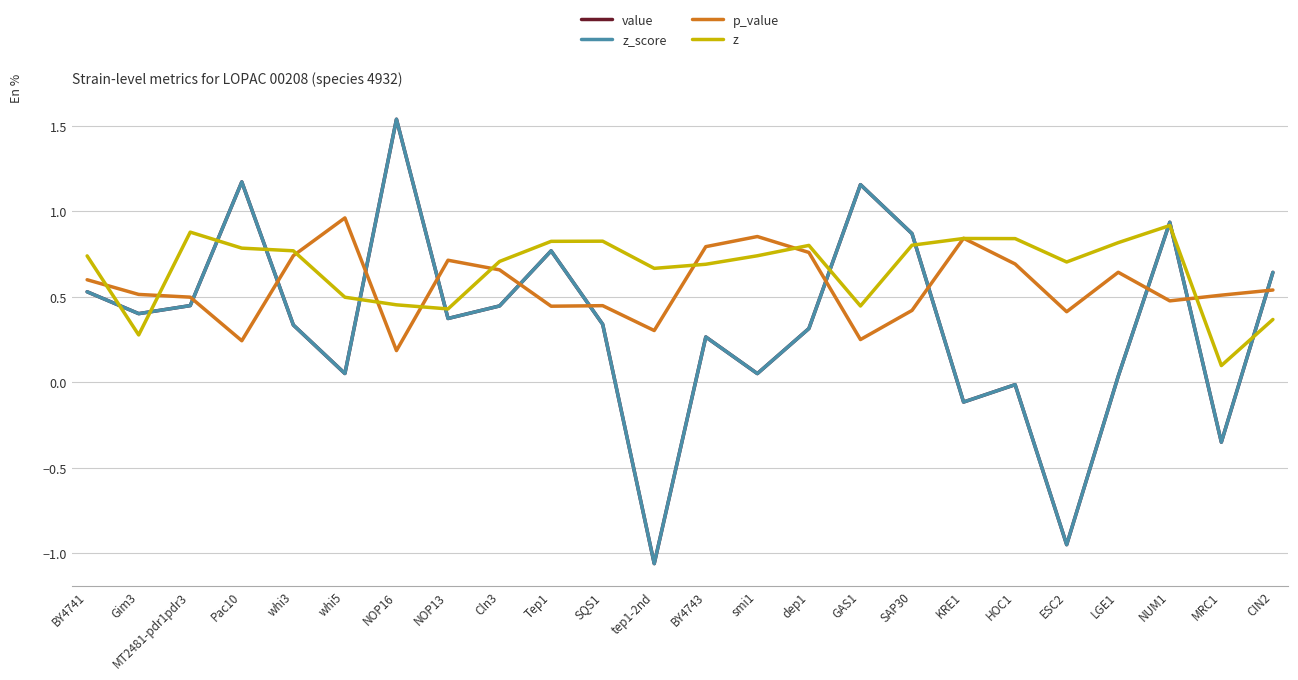

At how many categories does at least one series exceed 0?

24